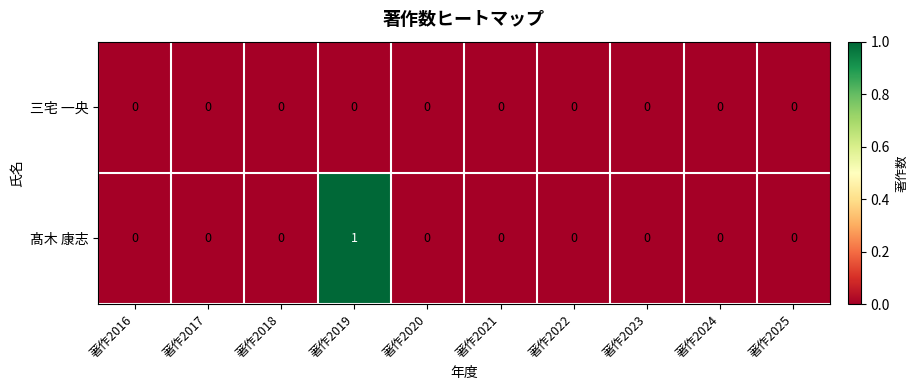

Count the number of data series in this chart.

2